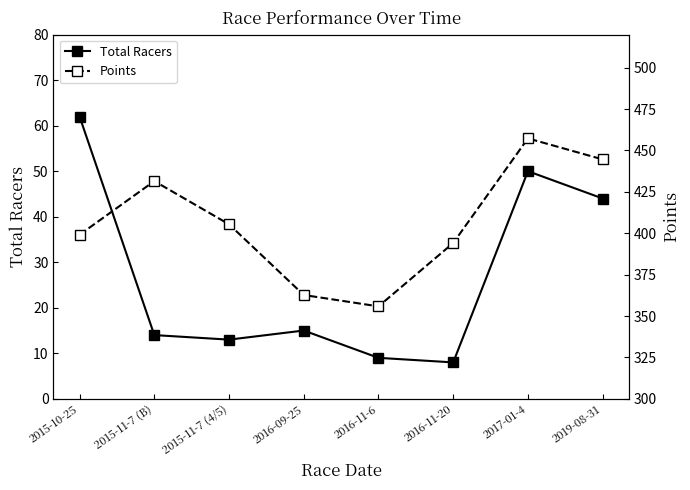

What is the spread (max minus min) of values at 2019-08-31?

400.6